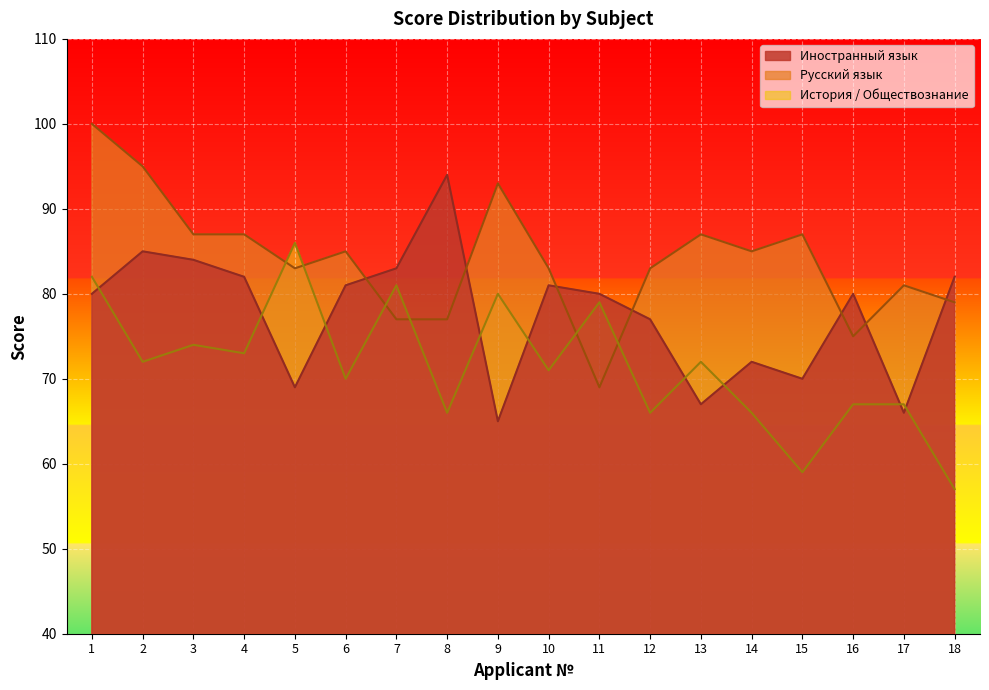

What is the sum of all Иностранный язык values?

1398